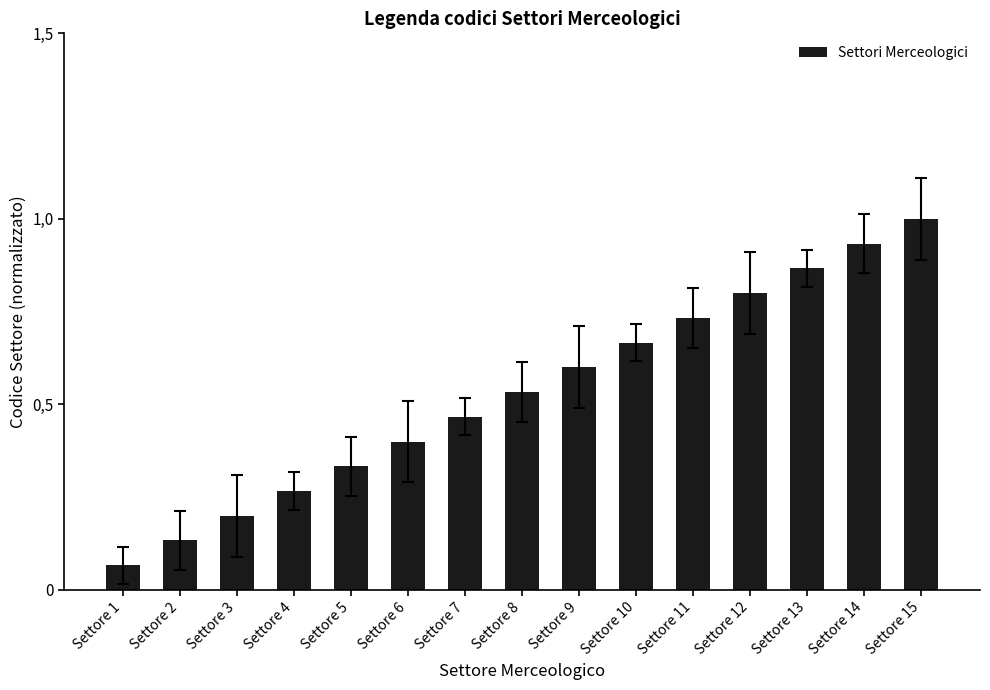

Reading left to right, list all the values displayed in this chart.

Settore 1=0.1	Settore 2=0.1	Settore 3=0.2	Settore 4=0.3	Settore 5=0.3	Settore 6=0.4	Settore 7=0.5	Settore 8=0.5	Settore 9=0.6	Settore 10=0.7	Settore 11=0.7	Settore 12=0.8	Settore 13=0.9	Settore 14=0.9	Settore 15=1.0